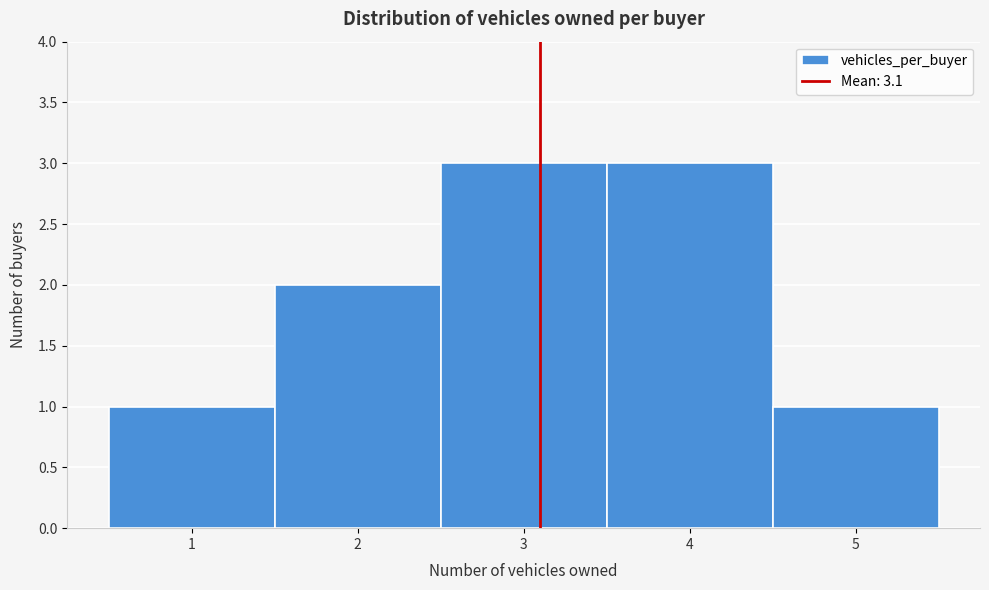

Reading left to right, transcribe this chart: for each bar, give the range it covers on the x-axis and its height. The values are not printed on the chart, so give them approximately, as read against the axis.

0.5 to 1.5: 1
1.5 to 2.5: 2
2.5 to 3.5: 3
3.5 to 4.5: 3
4.5 to 5.5: 1